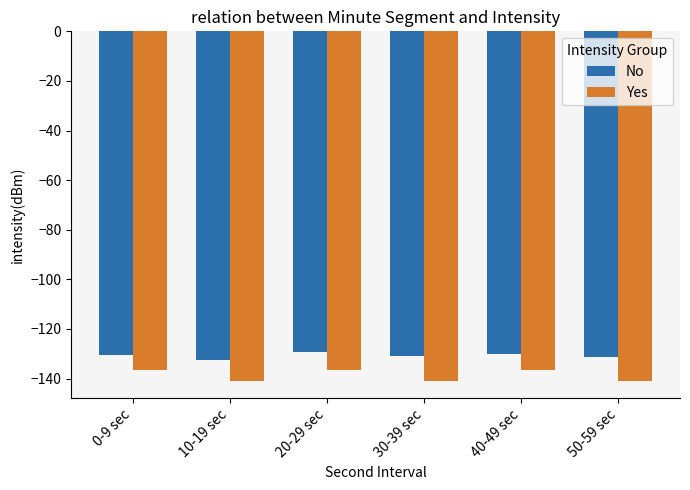

What is the label of the 5th bar from the left?

40-49 sec